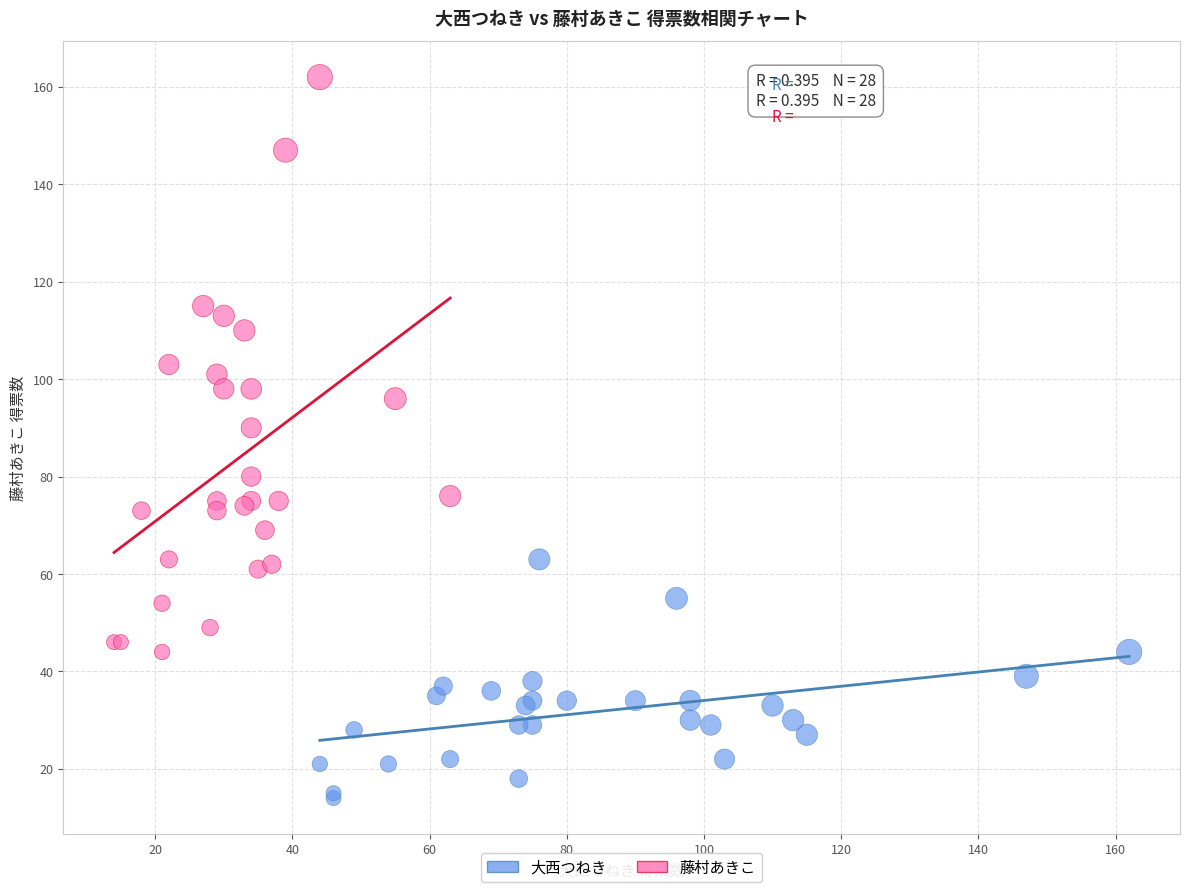

Which series contains the highest Y value?

藤村あきこ